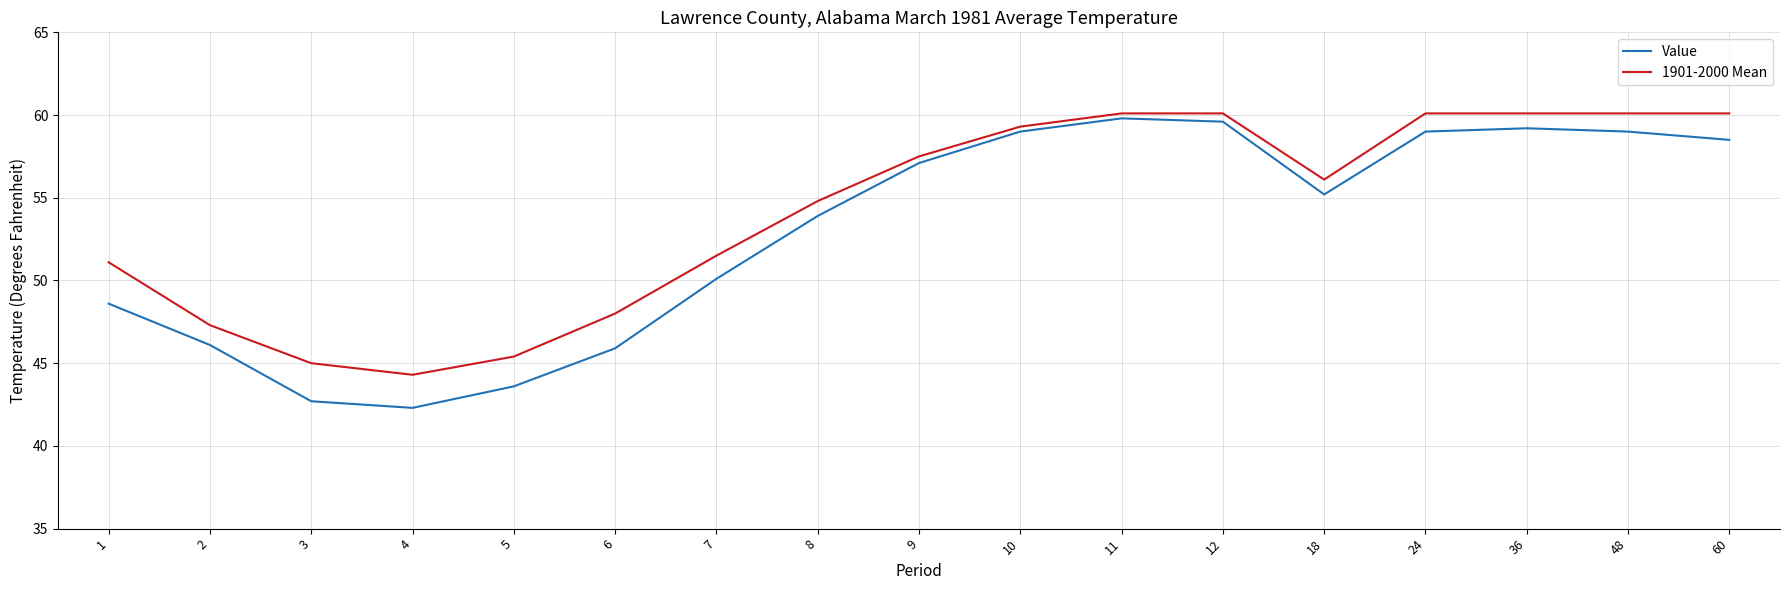

Rank the series by their average value, from highest to lowest.

1901-2000 Mean, Value